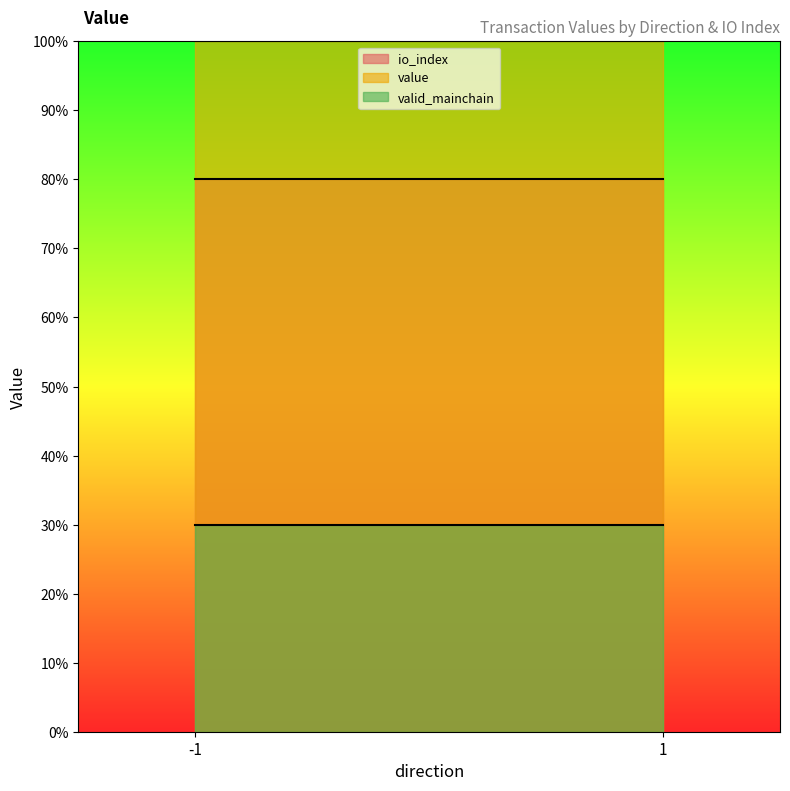

Reading right to left, list all the values displayed in this chart.

io_index: 1=80	-1=80
value: 1=100	-1=100
valid_mainchain: 1=30	-1=30